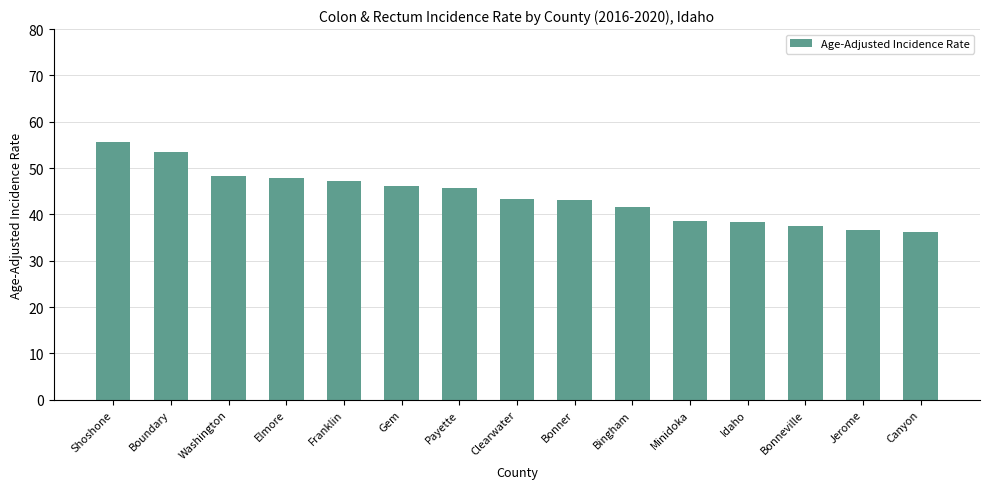

What is the change in value from Franklin to Bonner?

-4.1